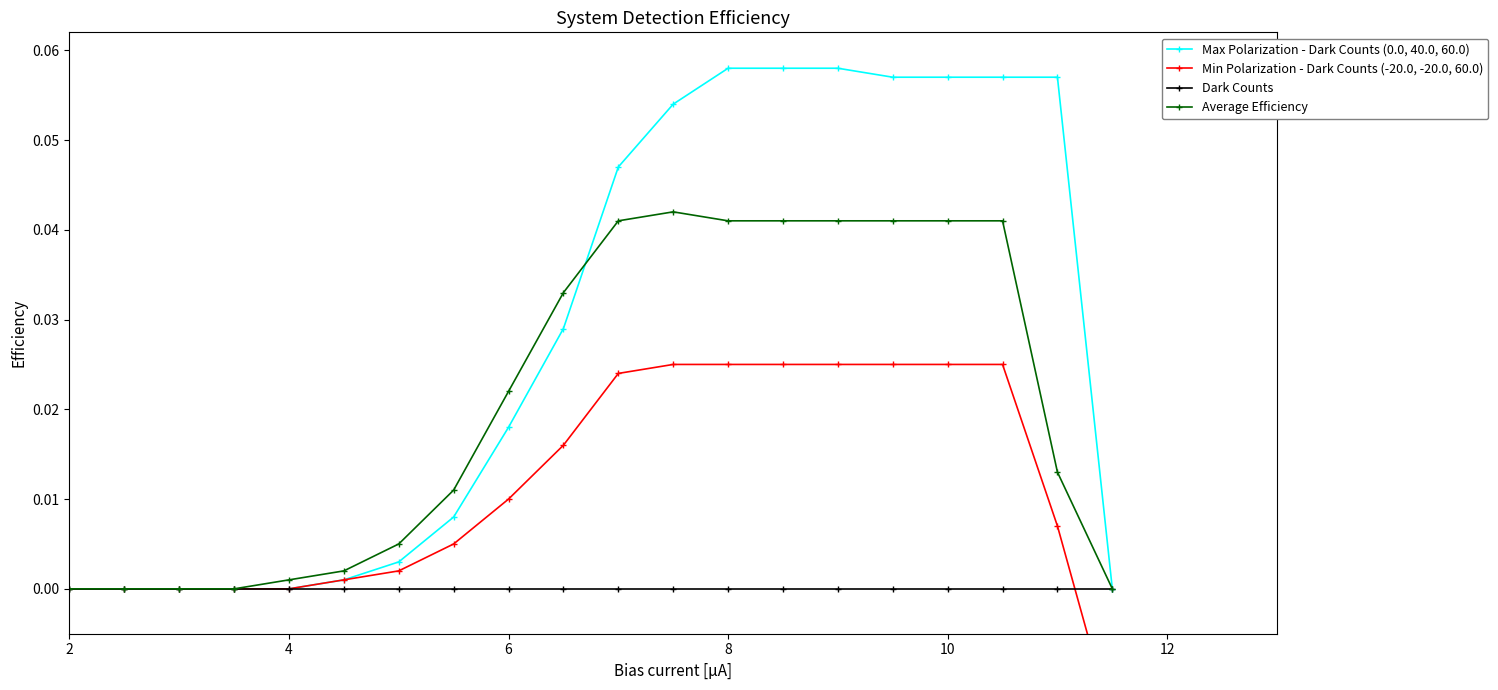

What is the maximum value shown in the chart?

0.1